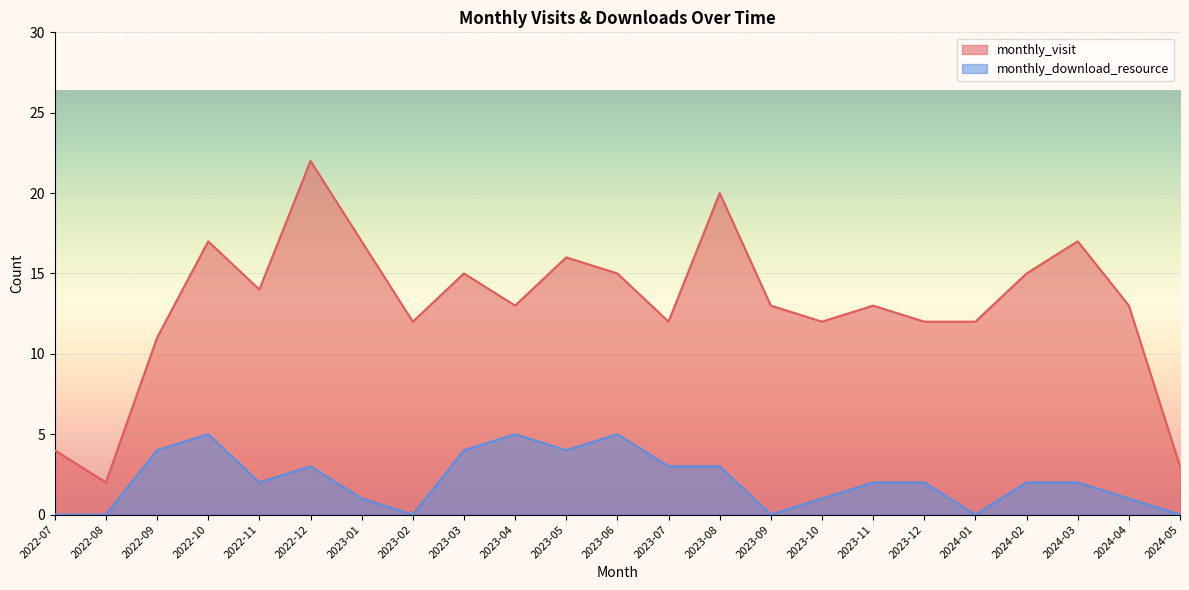

What position from the right is 2023-11?

7